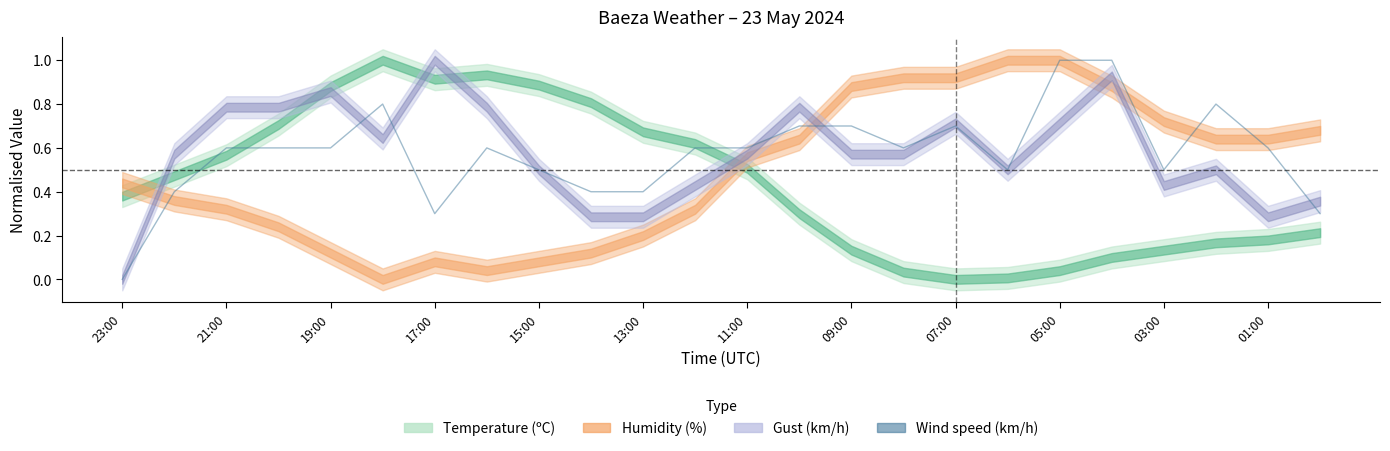

True or false: there are more than 0 points higher than both neighbors.

True